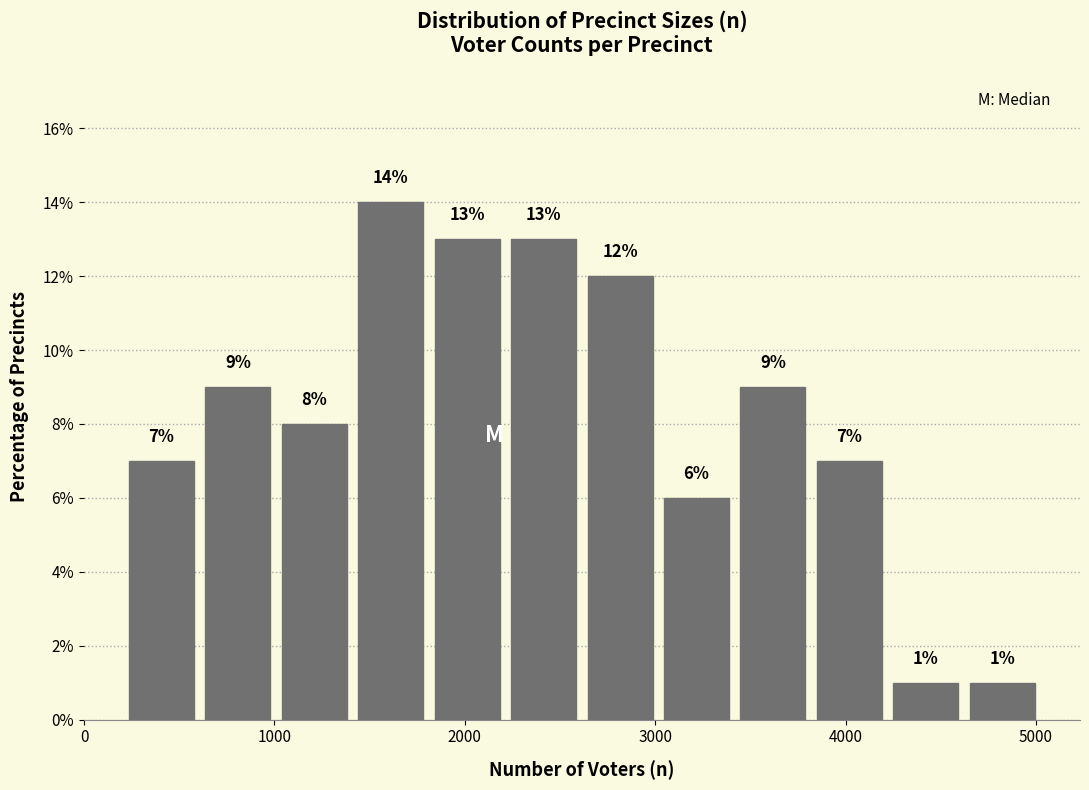

Over which range of the x-axis is the bar tallest?

1400 to 1800